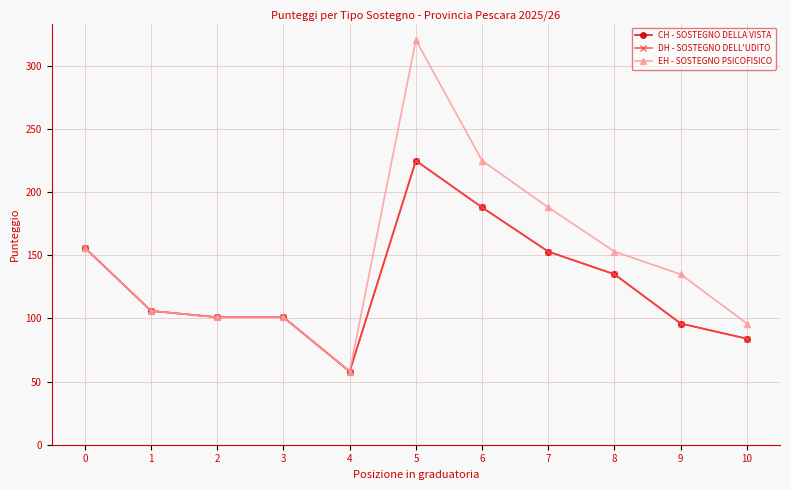

Which series has the largest range (max minus min)?

EH - SOSTEGNO PSICOFISICO